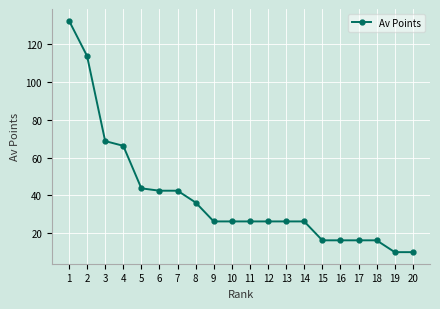

Is this an area chart (filled region under the line)?

No